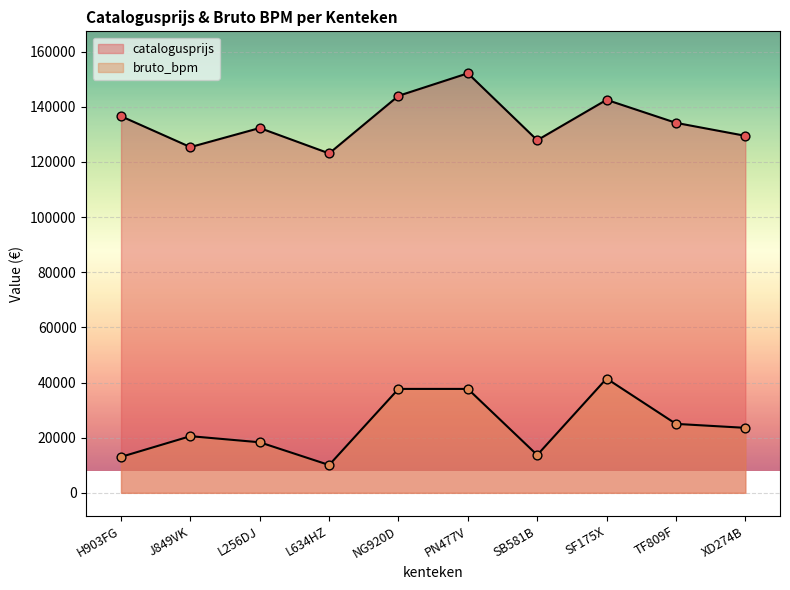

At which category is the sum across all series the highest?

PN477V